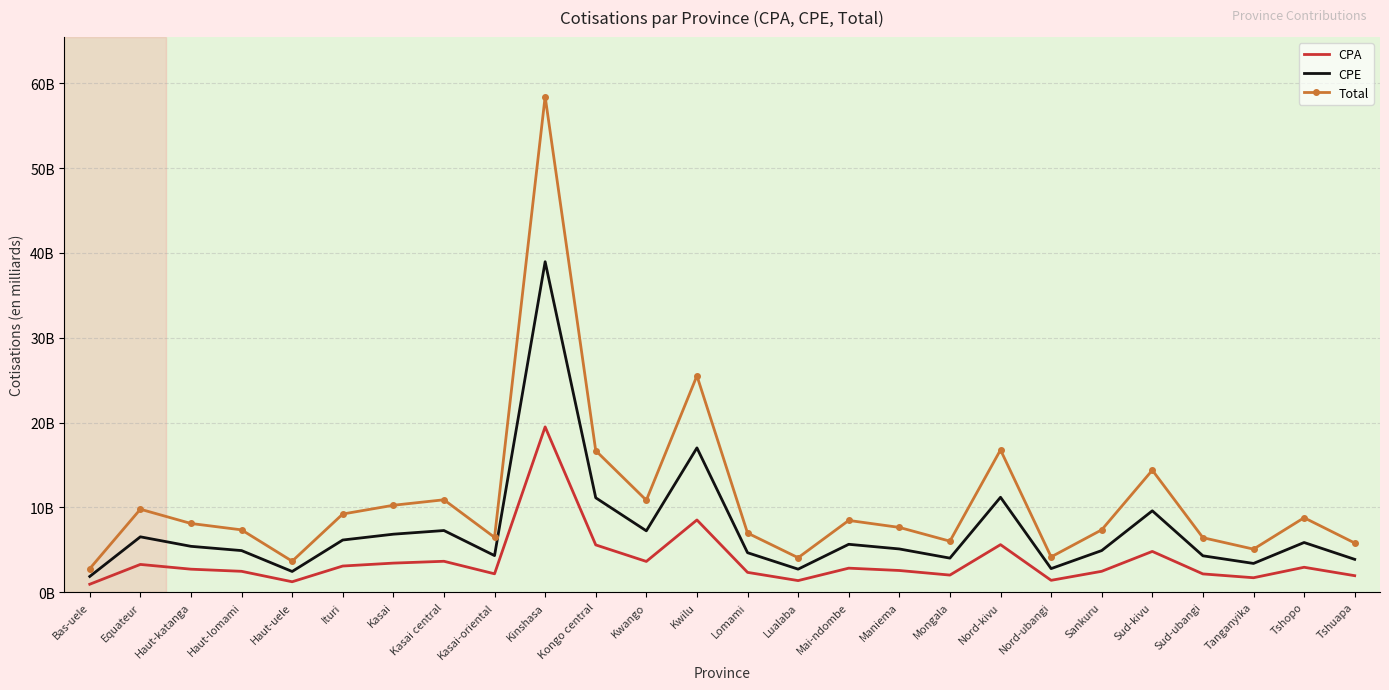

What are all the series names shown in the legend?

CPA, CPE, Total